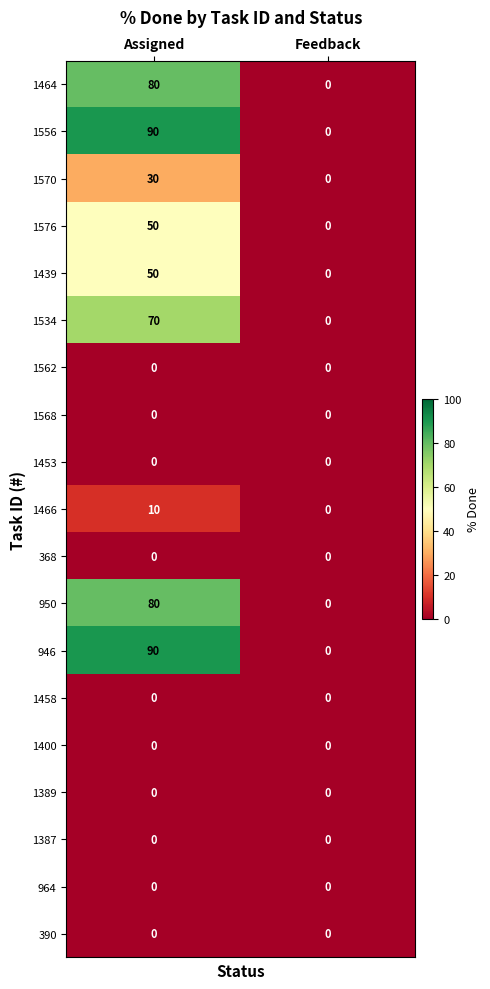

The 1568 series shows 0 at Assigned. True or false?

True